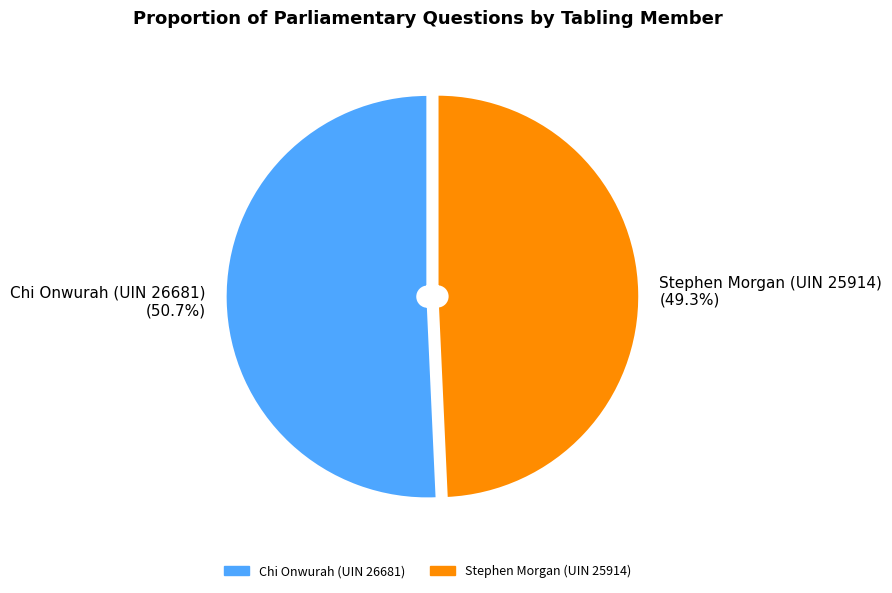

Which slice is the smallest?

Stephen Morgan (UIN 25914)